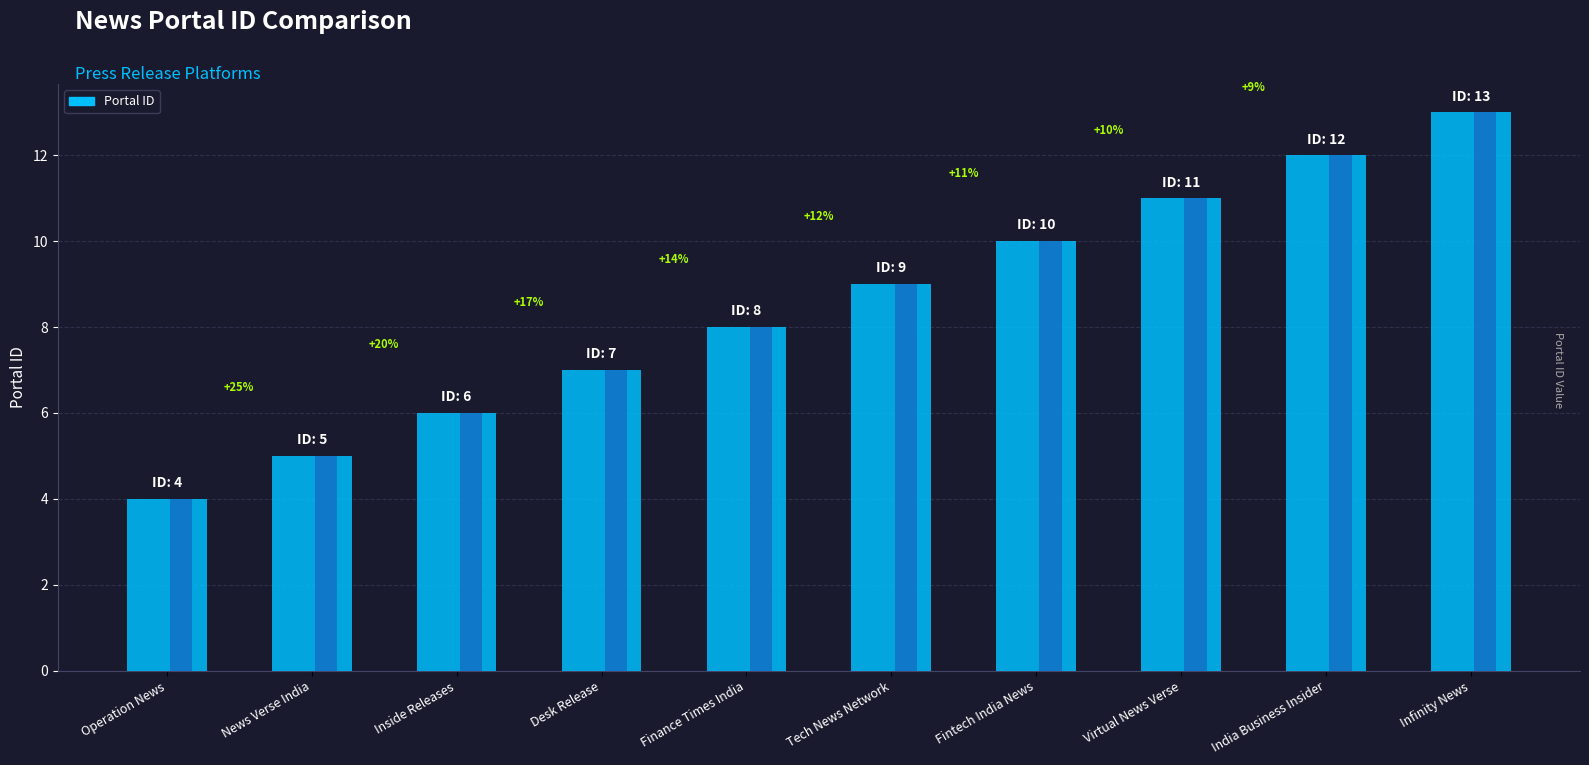

How many data points does each series have?

10